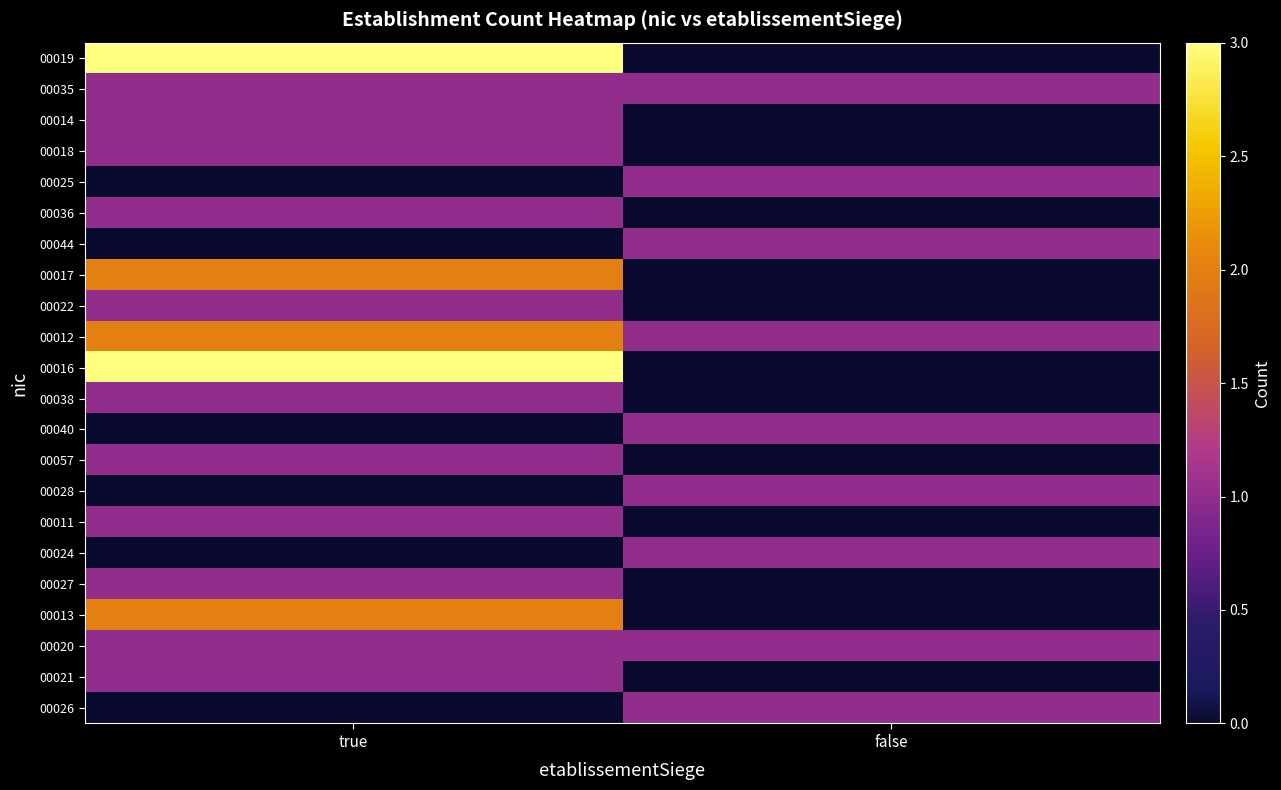

Rank the series at true from lowest to highest value.

00025, 00044, 00040, 00028, 00024, 00026, 00035, 00014, 00018, 00036, 00022, 00038, 00057, 00011, 00027, 00020, 00021, 00017, 00012, 00013, 00019, 00016